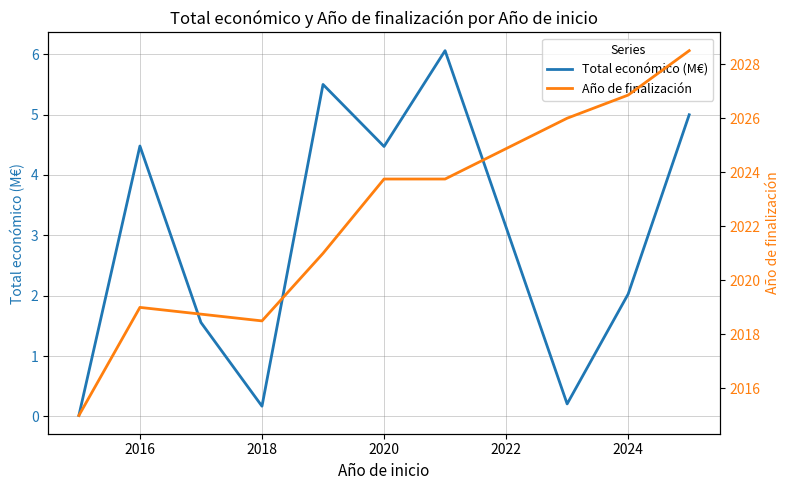

Is it true that Total económico (M€) equals 0.2 at 2018?

True